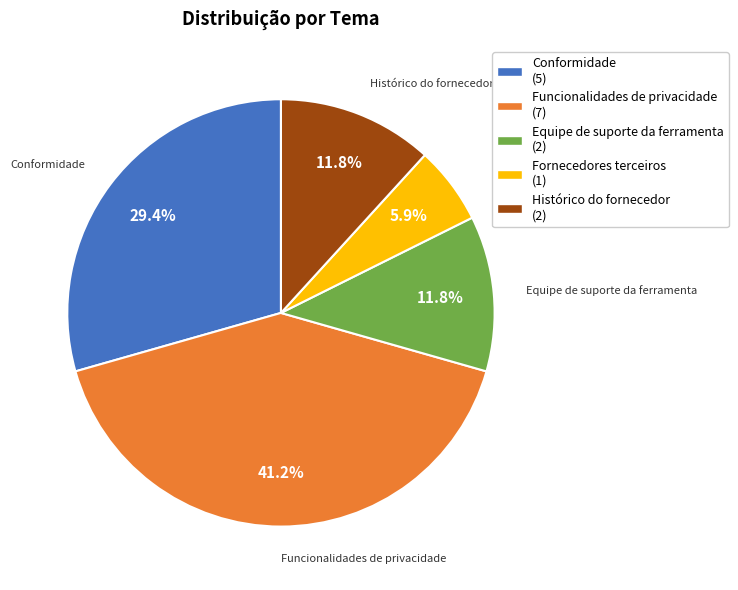

How many slices are in this pie chart?

5